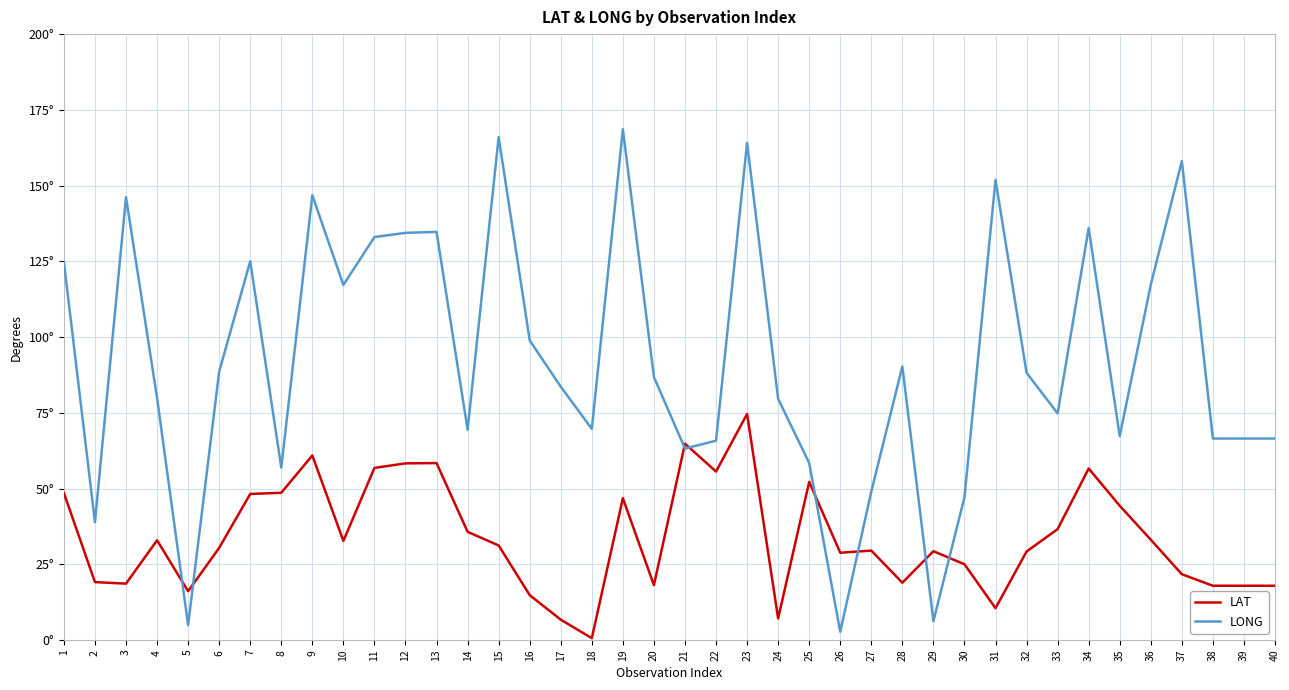

What are all the series names shown in the legend?

LAT, LONG